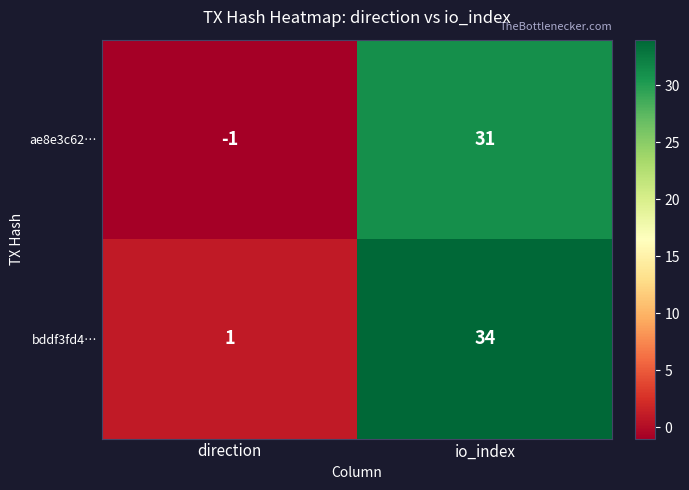

Reading left to right, what are all the values shown in this chart?

ae8e3c62…: direction=-1	io_index=31
bddf3fd4…: direction=1	io_index=34